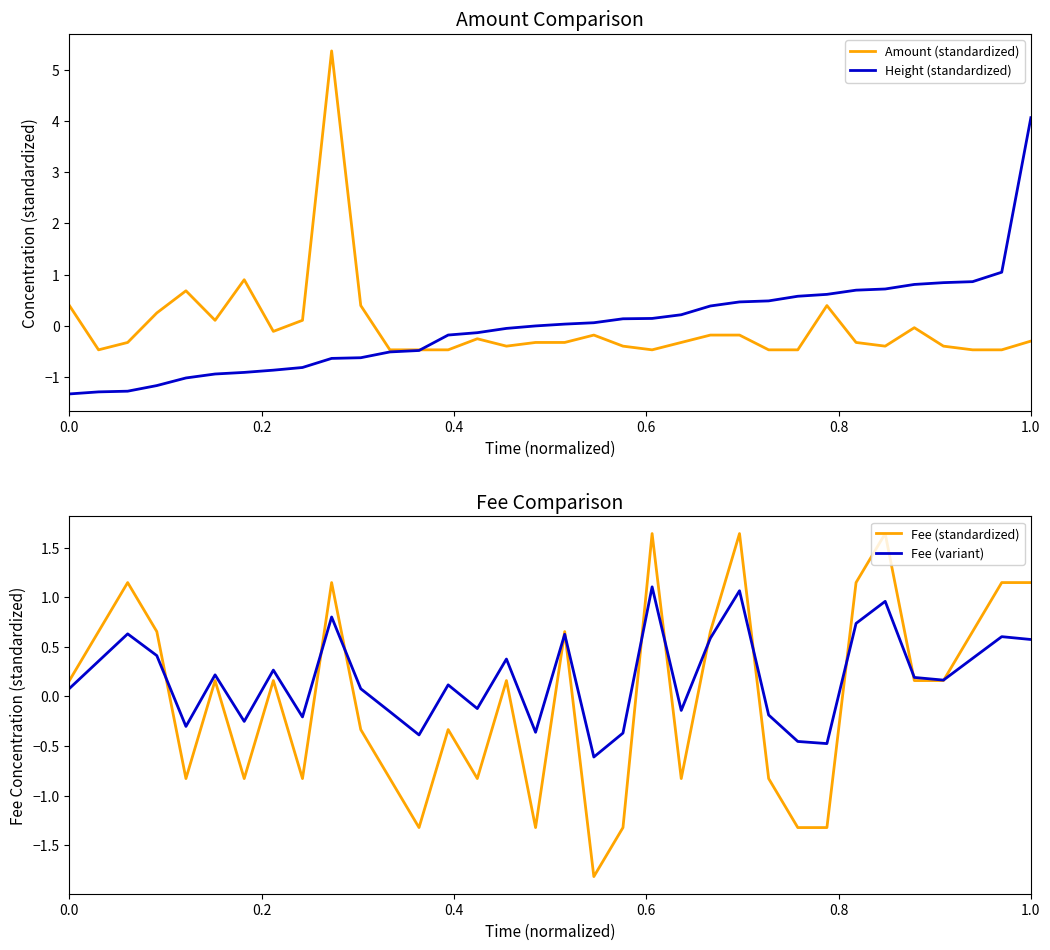

What is the smallest value displayed?

-1.8